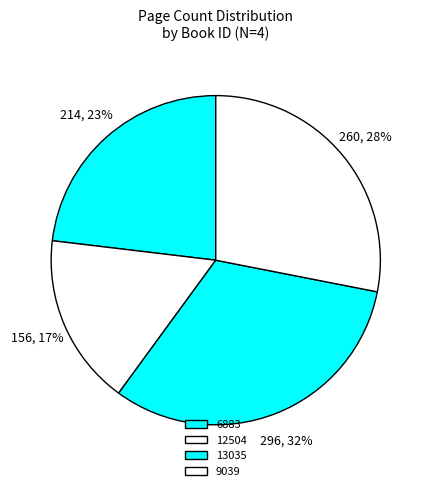

To the nearest percent, what portion does 13035 represent?

32%